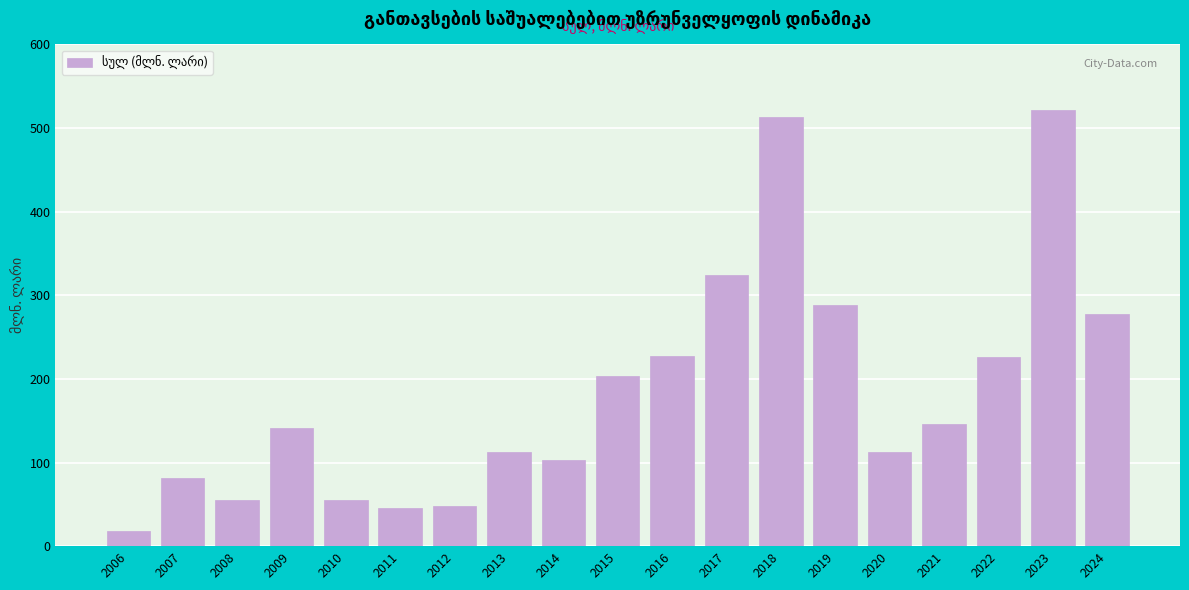

The chart shows a value of 18.5 at 2010. True or false?

False